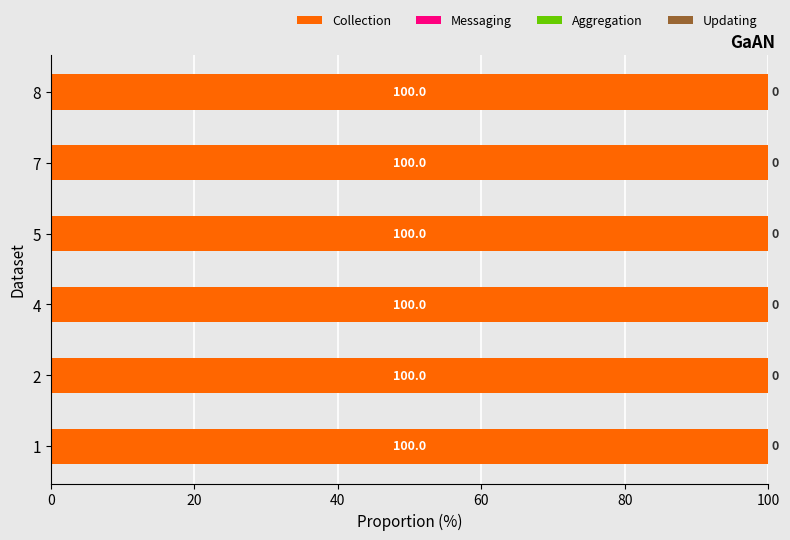

True or false: аванс (переплата) пени has a value of -498.0 at 4.

False